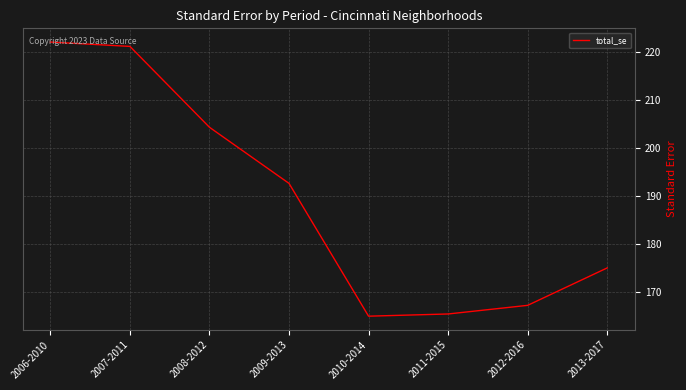

True or false: the data has more than 1 interior local peaks.

False